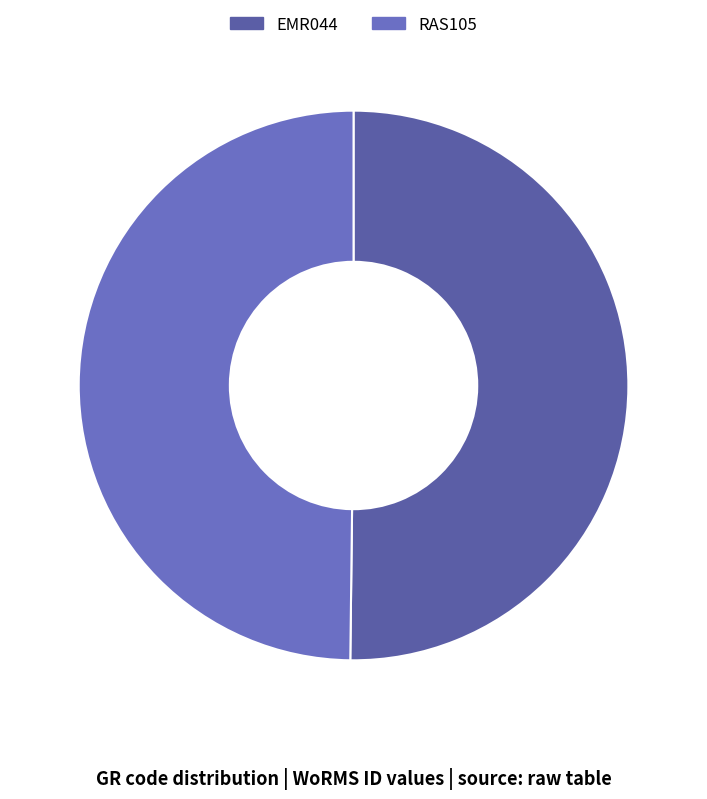

Rank the categories by value from lowest to highest.

RAS105, EMR044